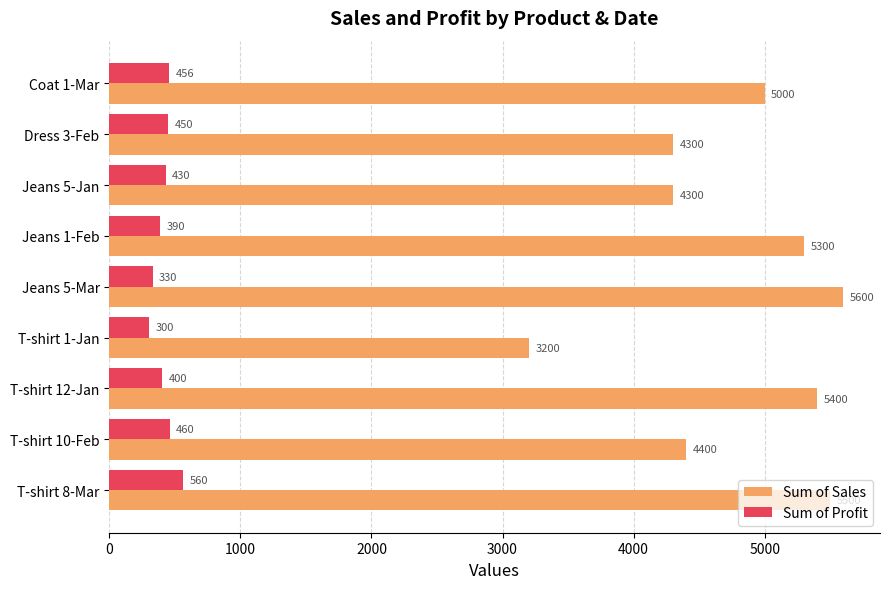

The value of Sum of Profit at Coat 1-Mar is 237. True or false?

False